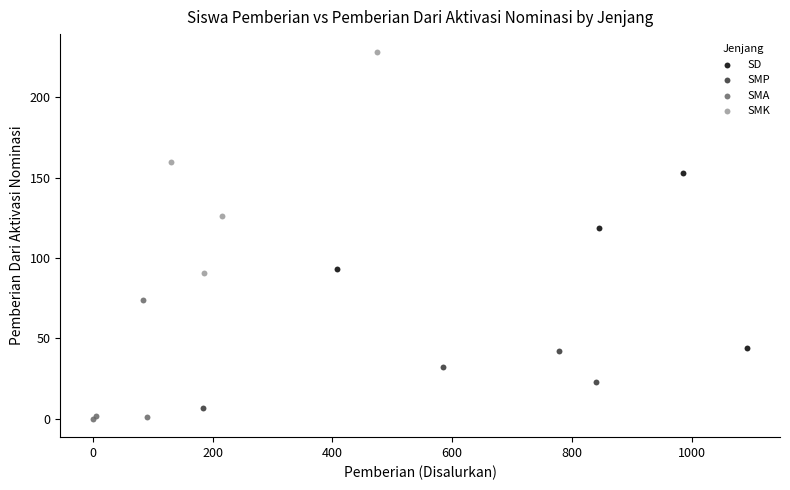

Which series reaches the minimum Y coordinate?

SMA